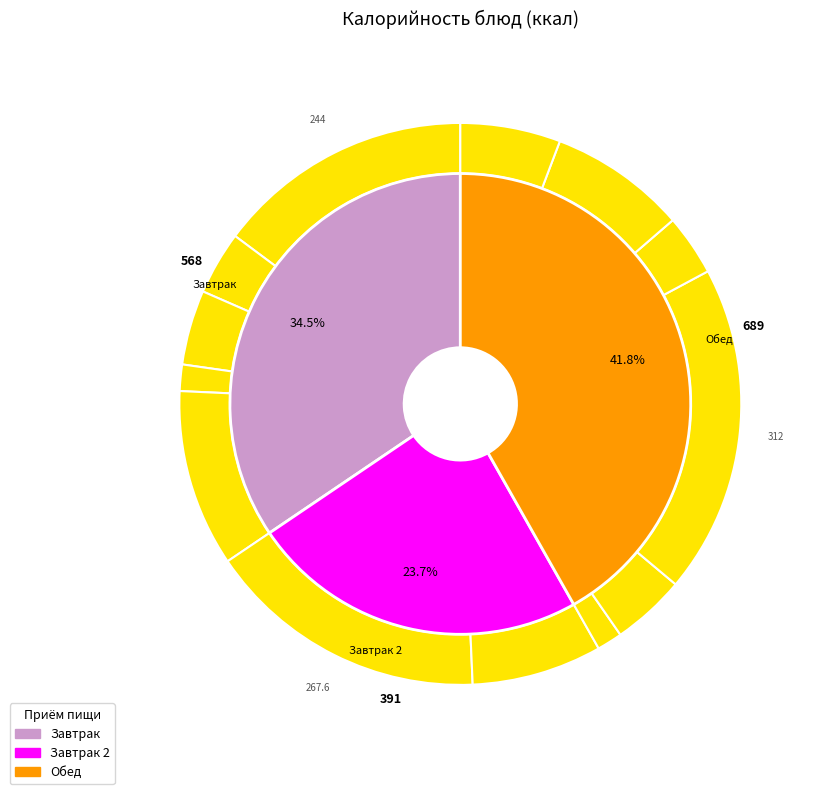

What is the change in value from Пирожок печеный с картофелем to плов из птицы?

+44.4